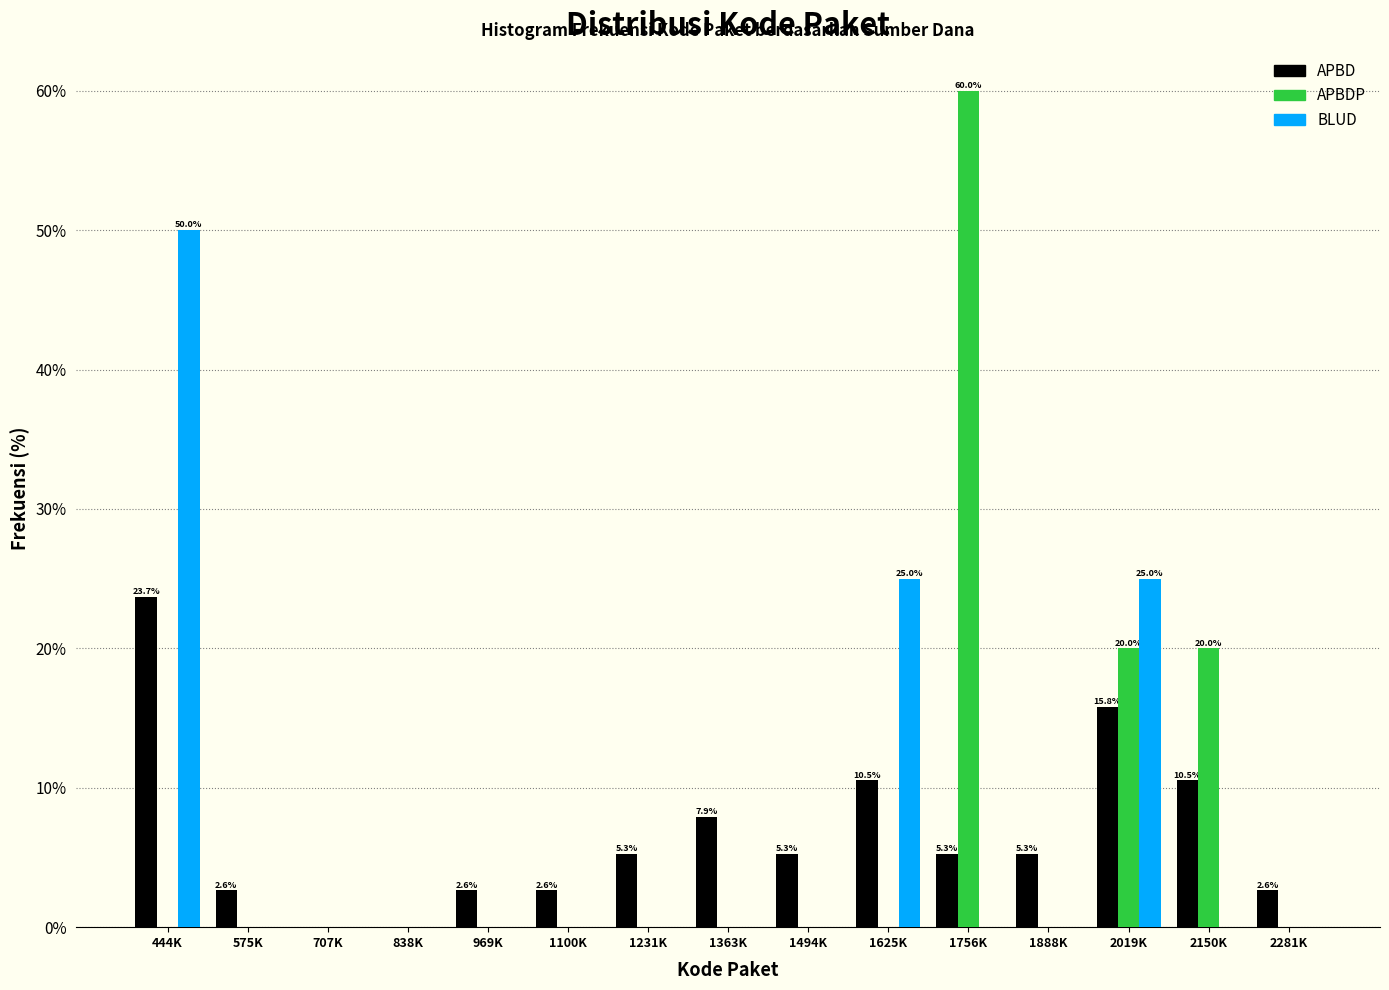

What value does the APBD series have at 444K?

23.7